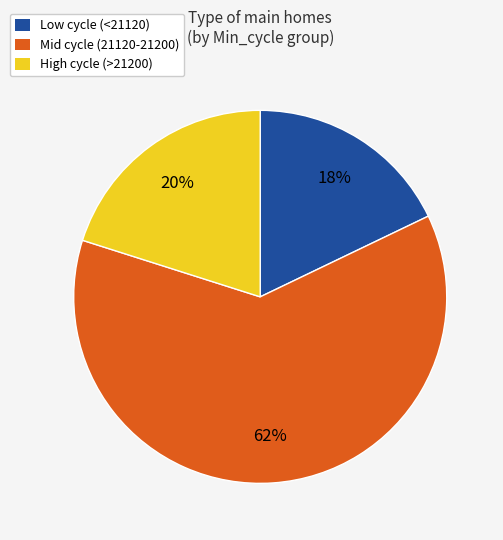

To the nearest percent, what is the average slice percentage?

33%